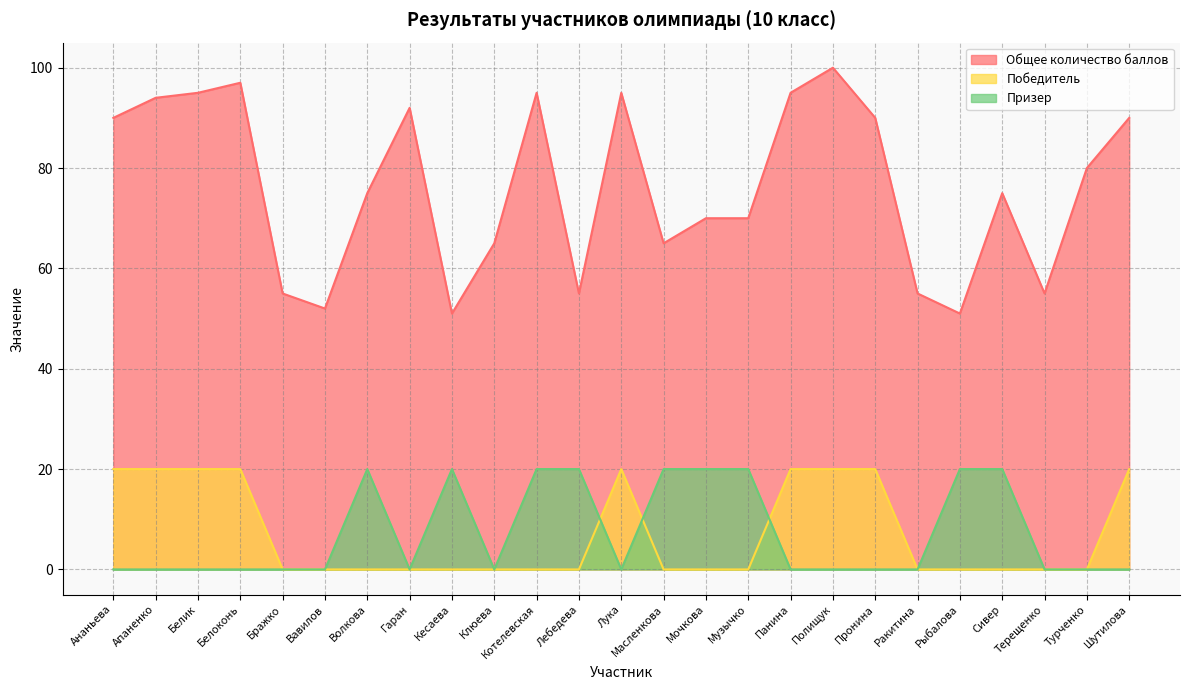

Reading left to right, list all the values displayed in this chart.

Общее количество баллов: Ананьева=90	Апаненко=94	Белик=95	Белоконь=97	Бражко=55	Вавилов=52	Волкова=75	Гаран=92	Кесаева=51	Клюева=65	Котелевская=95	Лебедева=55	Лука=95	Масленкова=65	Мочкова=70	Музычко=70	Панина=95	Полищук=100	Пронина=90	Ракитина=55	Рыбалова=51	Сивер=75	Терещенко=55	Турченко=80	Шутилова=90
Победитель: Ананьева=20	Апаненко=20	Белик=20	Белоконь=20	Бражко=0	Вавилов=0	Волкова=0	Гаран=0	Кесаева=0	Клюева=0	Котелевская=0	Лебедева=0	Лука=20	Масленкова=0	Мочкова=0	Музычко=0	Панина=20	Полищук=20	Пронина=20	Ракитина=0	Рыбалова=0	Сивер=0	Терещенко=0	Турченко=0	Шутилова=20
Призер: Ананьева=0	Апаненко=0	Белик=0	Белоконь=0	Бражко=0	Вавилов=0	Волкова=20	Гаран=0	Кесаева=20	Клюева=0	Котелевская=20	Лебедева=20	Лука=0	Масленкова=20	Мочкова=20	Музычко=20	Панина=0	Полищук=0	Пронина=0	Ракитина=0	Рыбалова=20	Сивер=20	Терещенко=0	Турченко=0	Шутилова=0